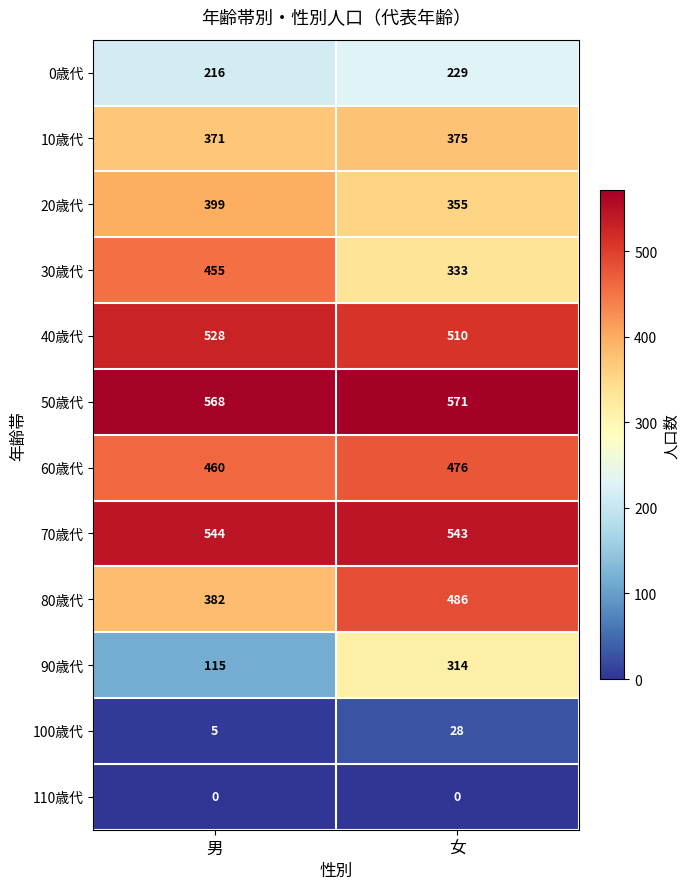

Which series has the largest range (max minus min)?

90歳代